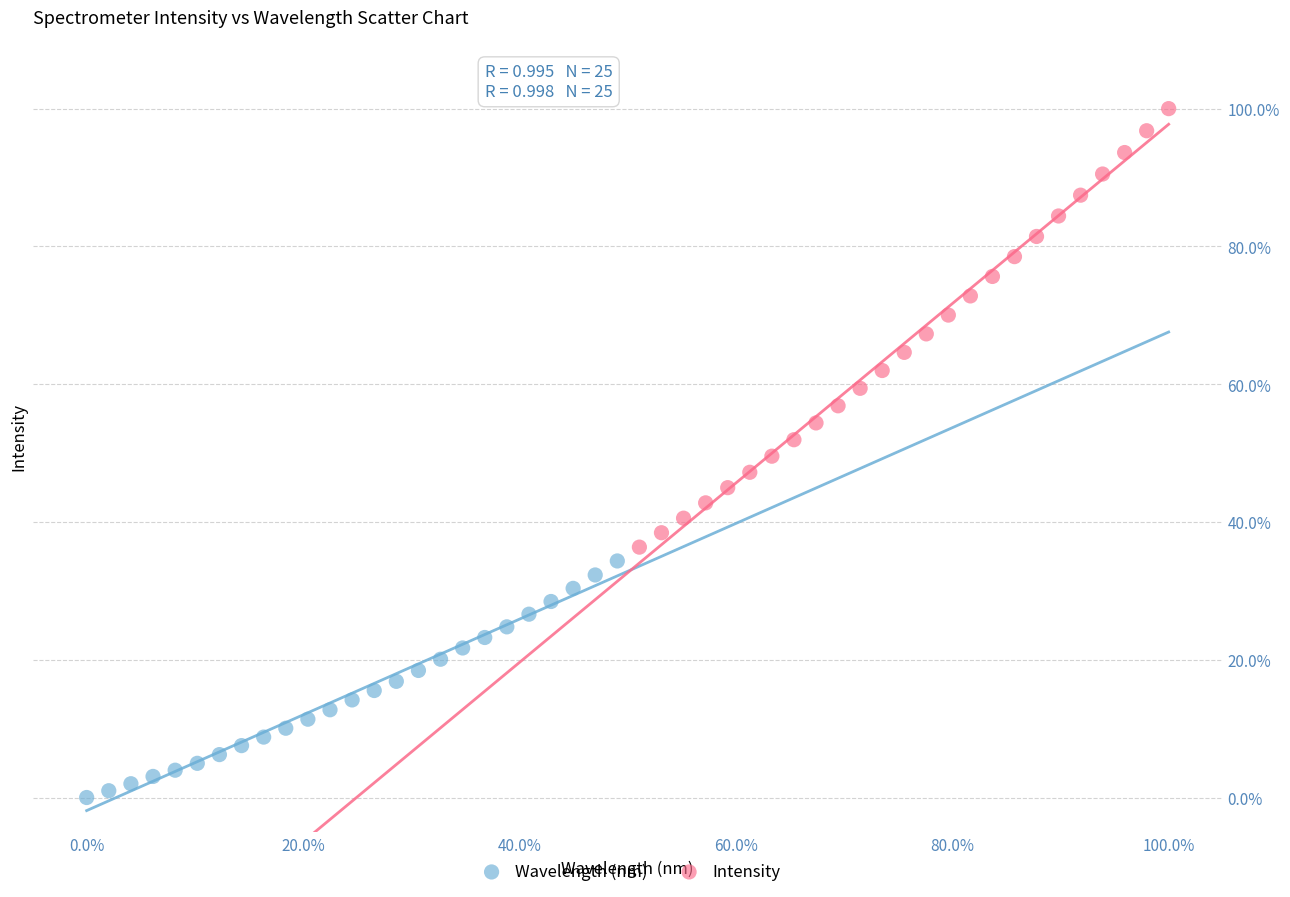

What are all the series names shown in the legend?

Wavelength (nm), Intensity